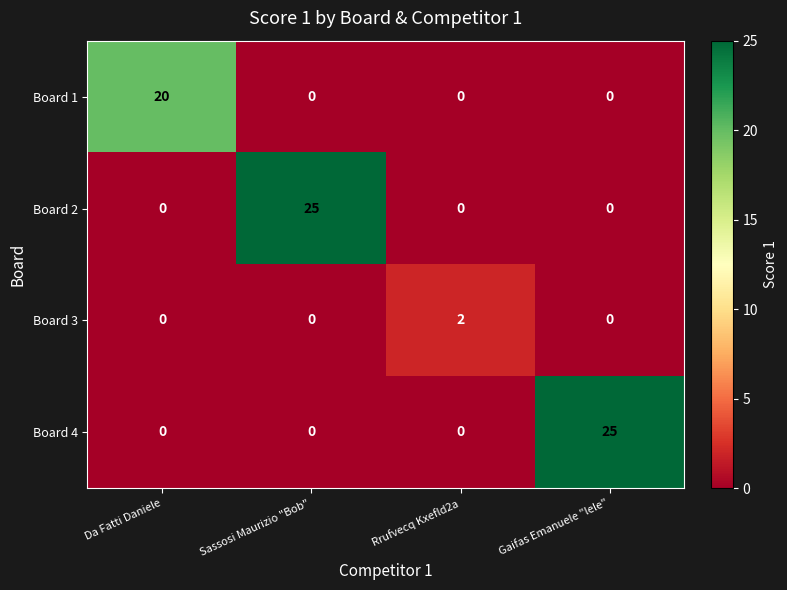

What is the total value across all series at Da Fatti Daniele?

20